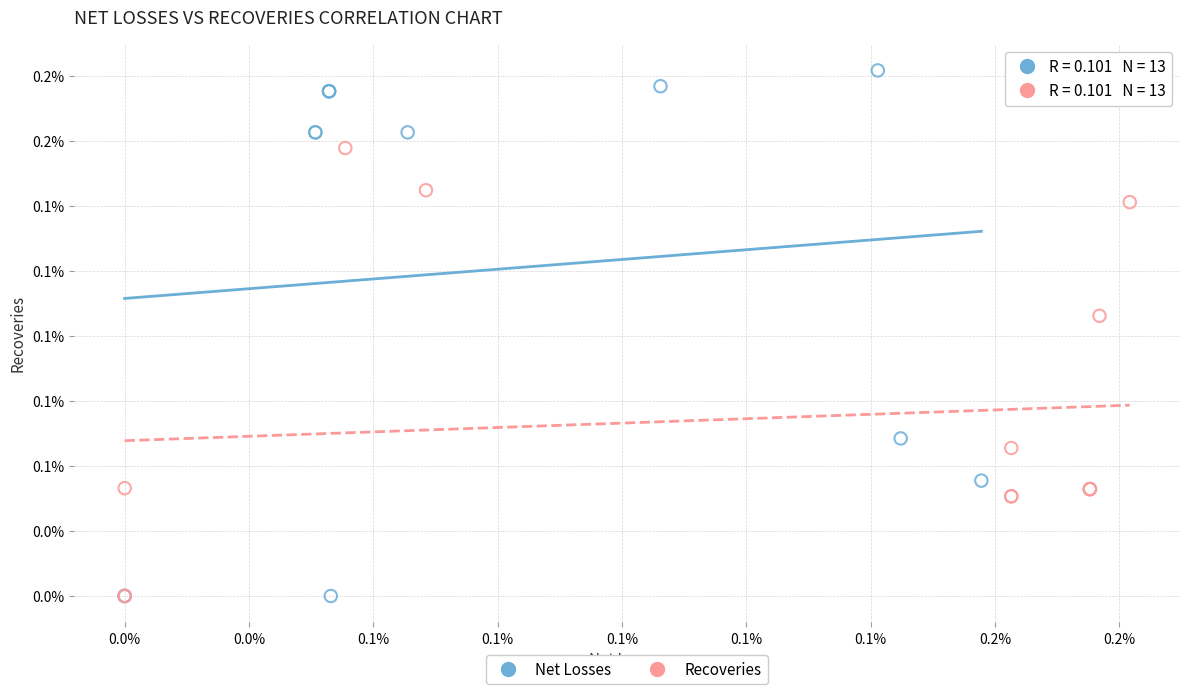

Which series reaches the maximum Y coordinate?

Net Losses